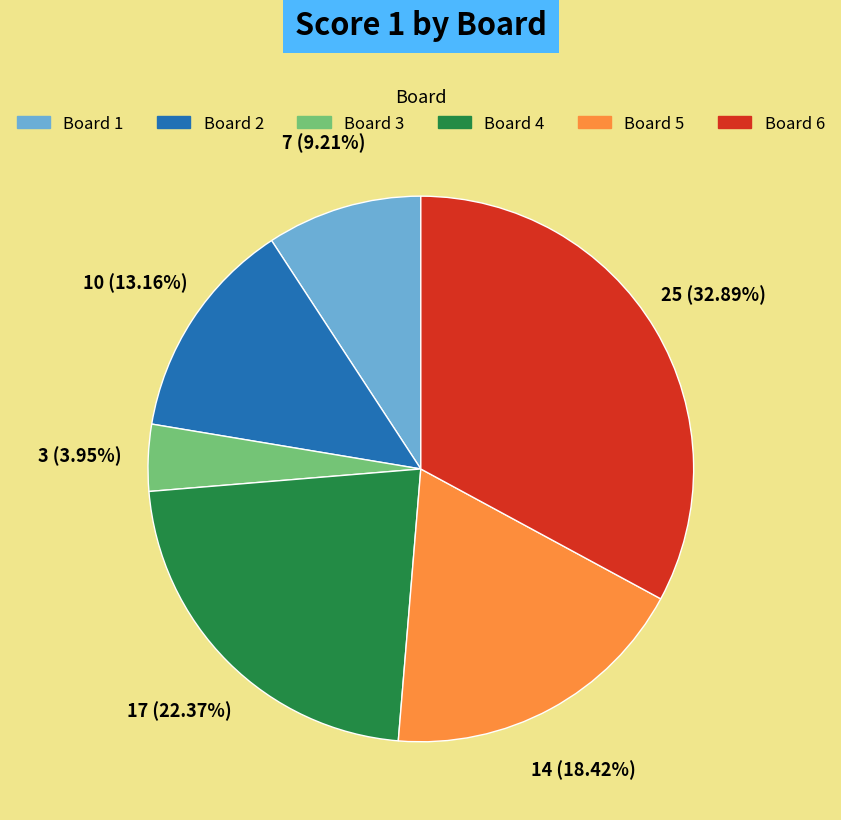

To the nearest percent, what is the difference between the largest and smallest slice percentages?

29%